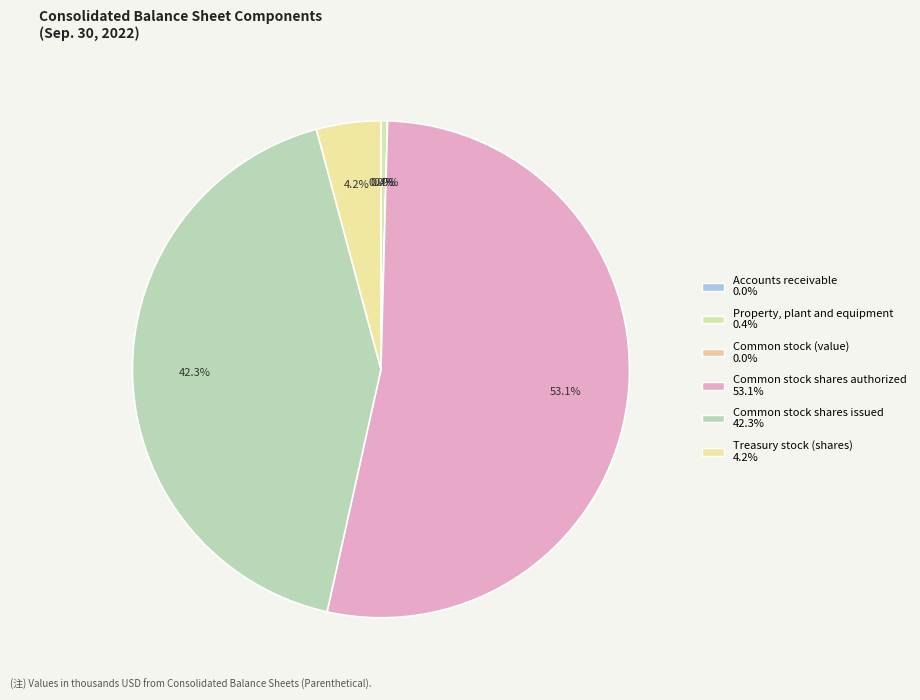

Which slice is the largest?

Common stock shares authorized